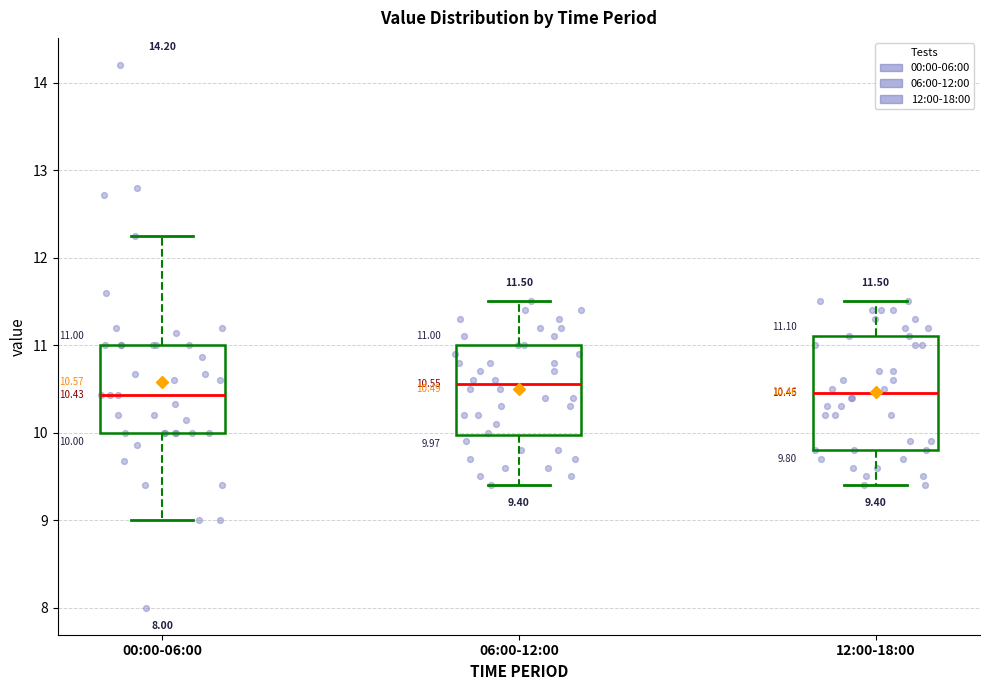

Comparing the boxes themselves (not the whiskers), which one is the tallest?

12:00-18:00